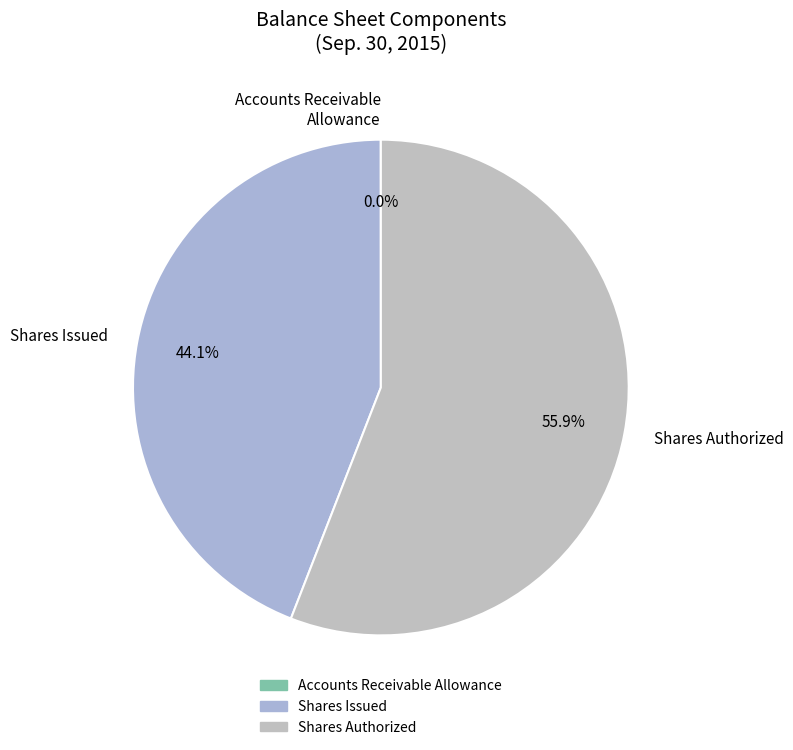

Which slice is the largest?

Shares Authorized